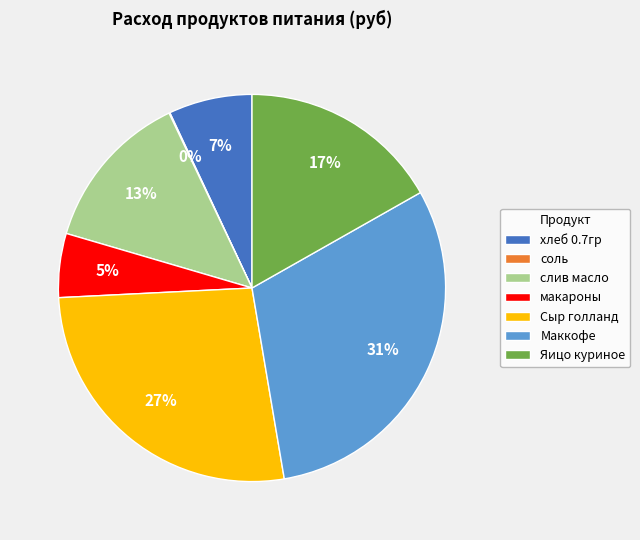

Is it true that хлеб 0.7гр is 1% of the pie?

False